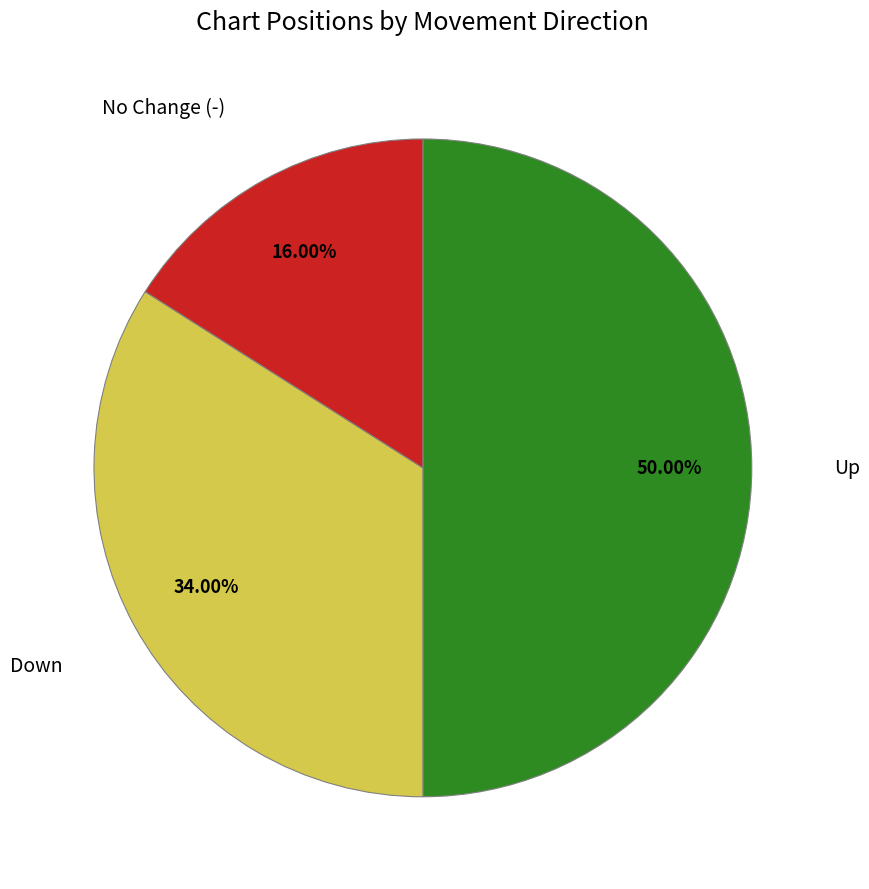

Rank the categories by value from lowest to highest.

-, down, up